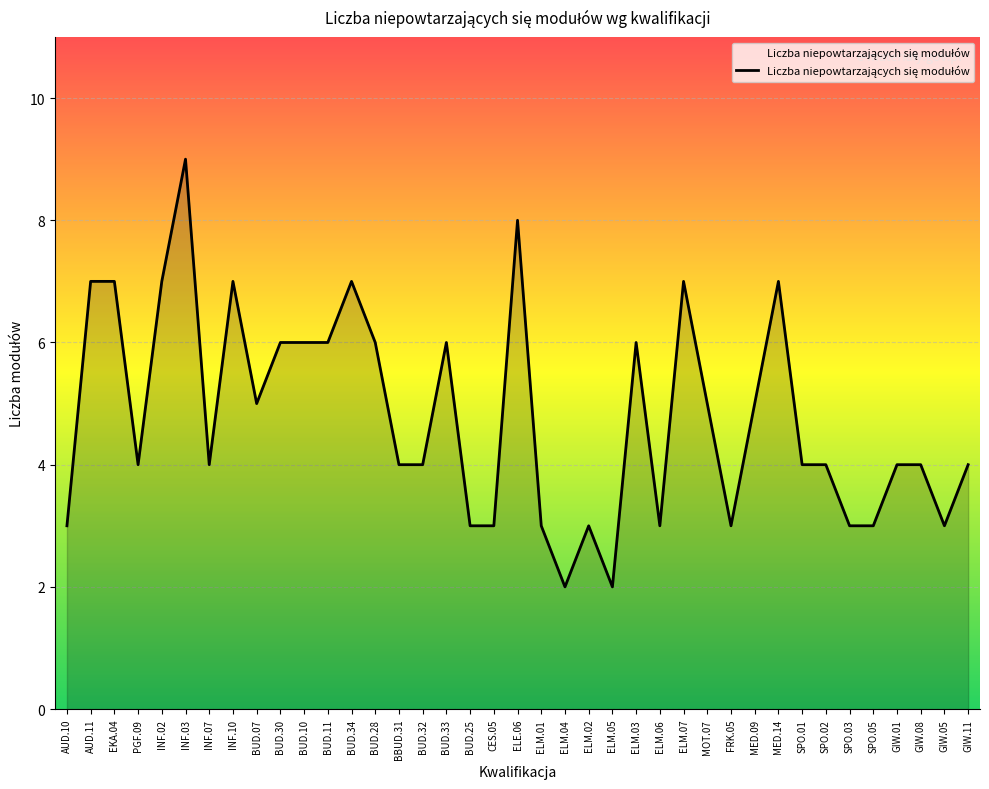

The chart shows a value of 3 at ELM.01. True or false?

True